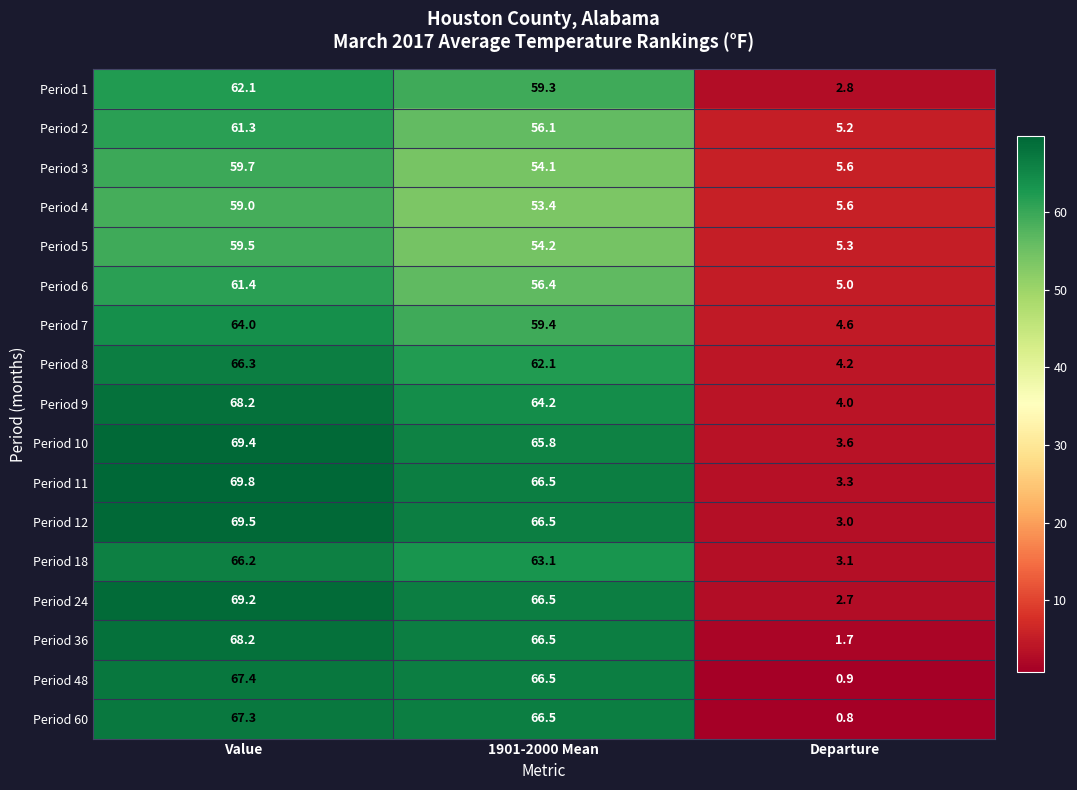

What is the difference between the Period 8 values at Value and Departure?

62.1